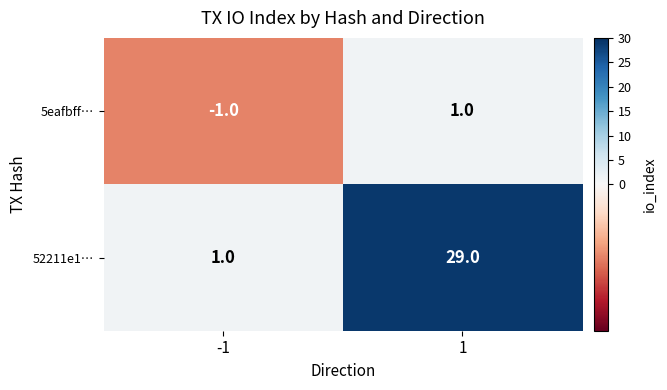

Which series has the largest total across all categories?

52211e1…